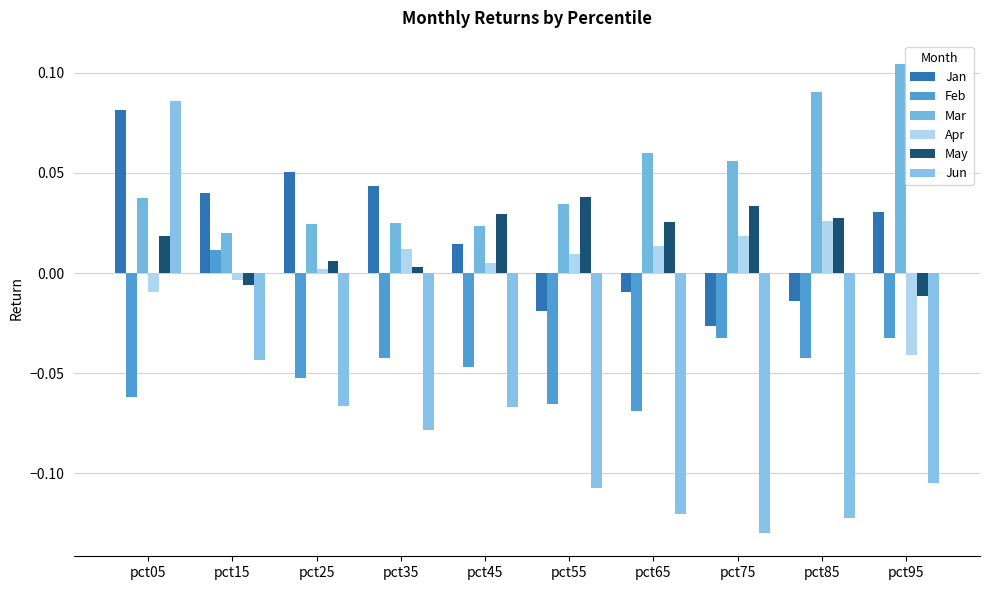

What is the difference between the maximum and minimum values in the Mar series?

0.1